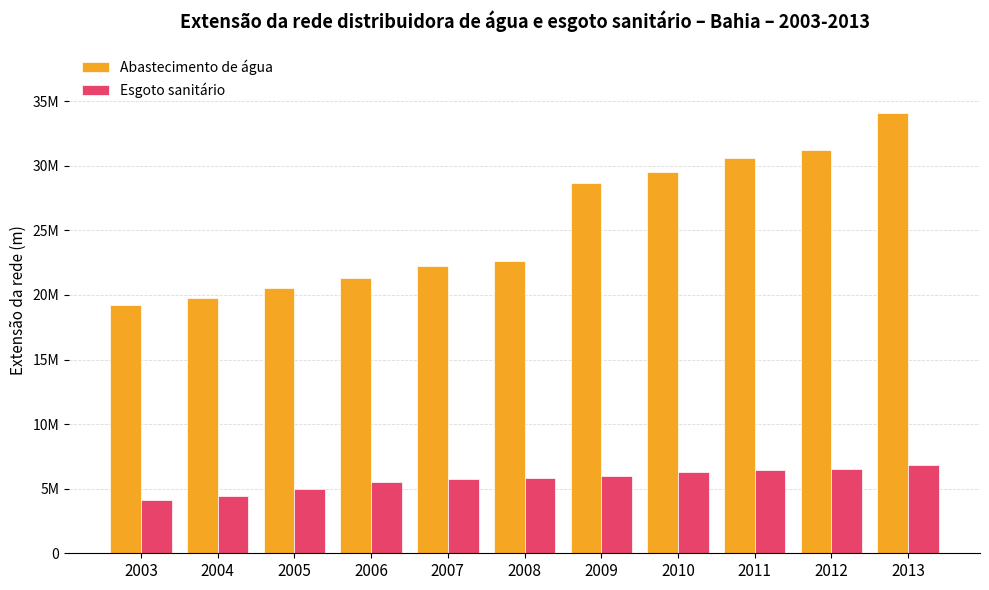

Does the chart contain stacked bars?

No